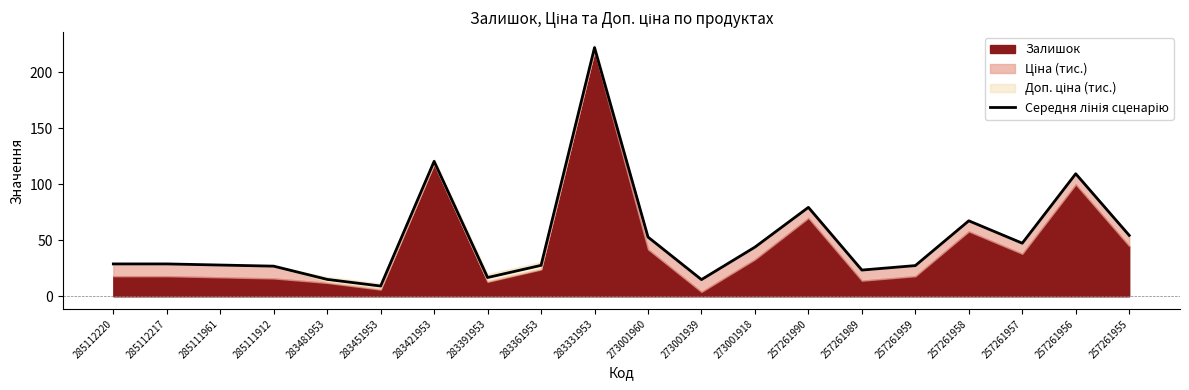

Where does the data first go above 28?

285112220